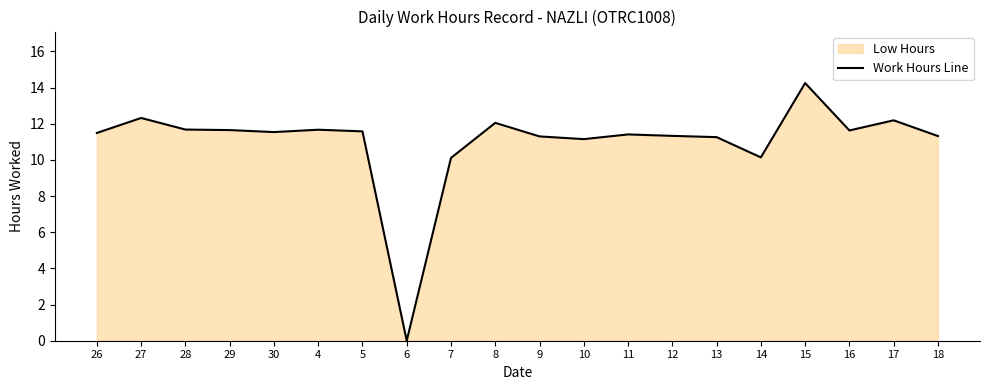

What is the maximum value shown in the chart?

14.2